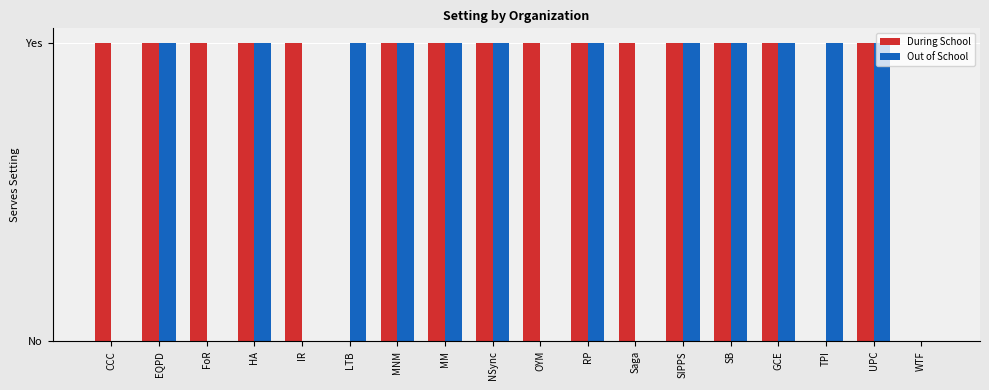

Reading left to right, transcribe all the data shown in this chart.

During School: CCC=1	EQPD=1	FoR=1	HA=1	IR=1	LTB=0	MNM=1	MM=1	NSync=1	OYM=1	RP=1	Saga=1	SIPPS=1	SB=1	GCE=1	TPI=0	UPC=1	WTF=0
Out of School: CCC=0	EQPD=1	FoR=0	HA=1	IR=0	LTB=1	MNM=1	MM=1	NSync=1	OYM=0	RP=1	Saga=0	SIPPS=1	SB=1	GCE=1	TPI=1	UPC=1	WTF=0